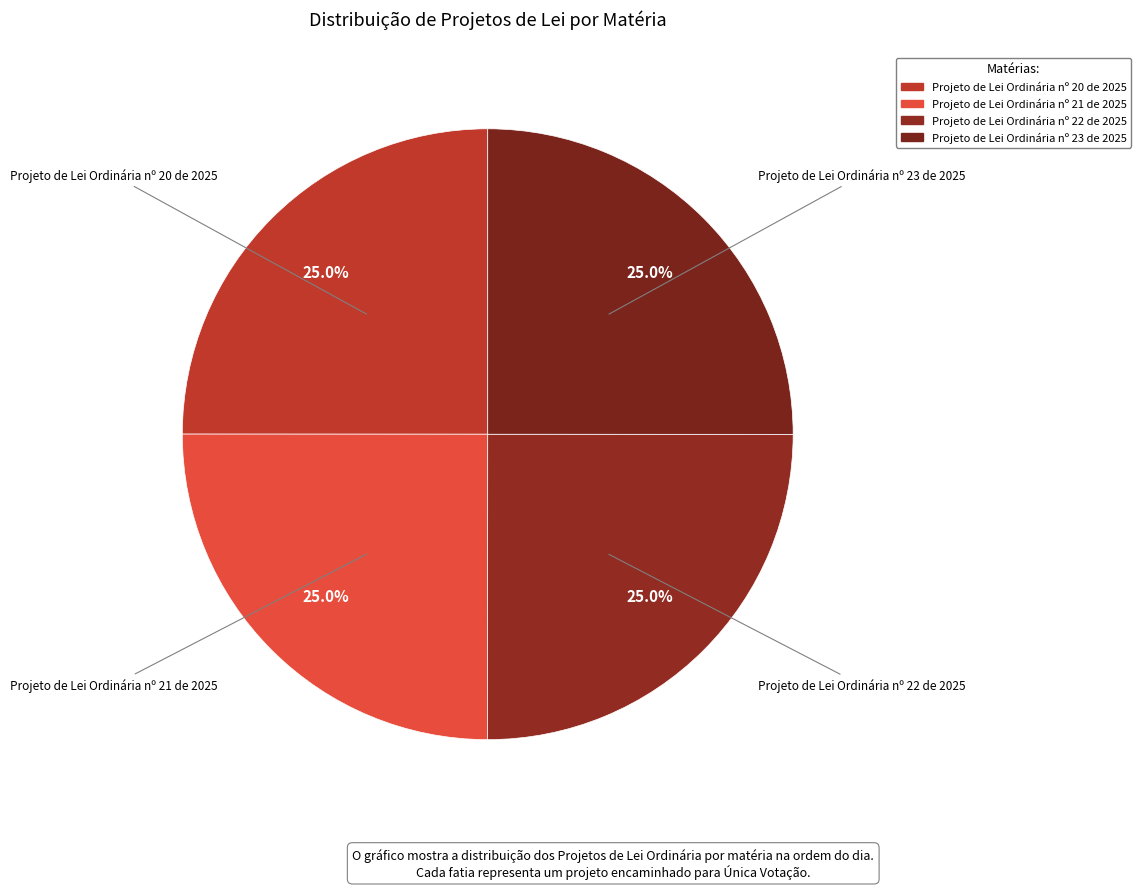

Does Projeto de Lei Ordinária nº 23 de 2025 account for over 50% of the chart?

No